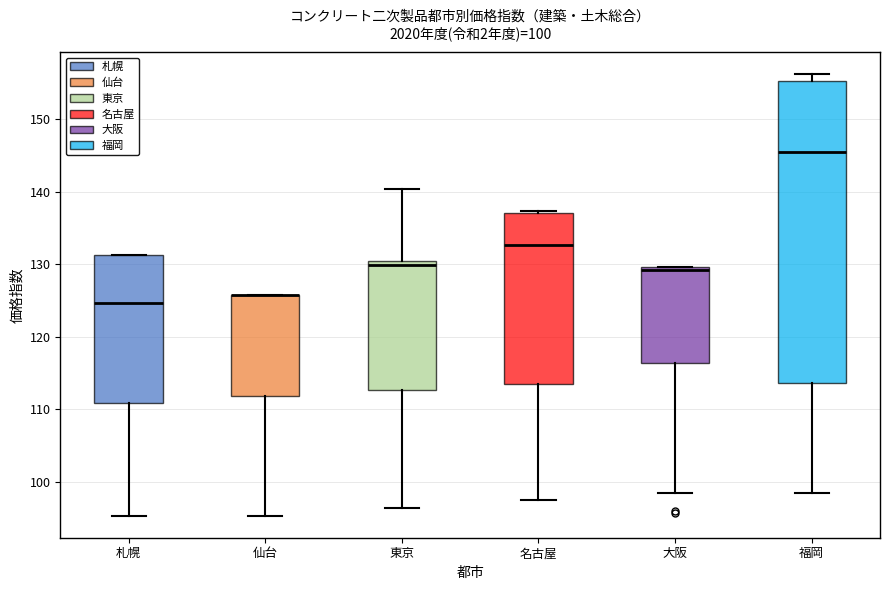

Which box is the tallest, from its lower edge to its upper edge?

福岡